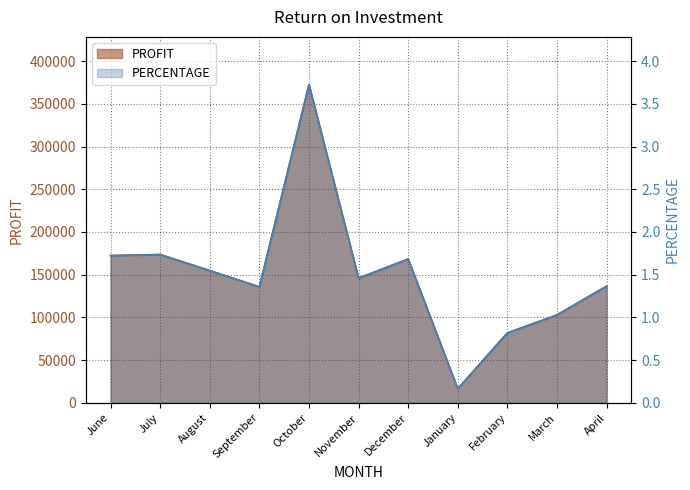

Is the value of PROFIT at June greater than the value of PERCENTAGE at August?

Yes